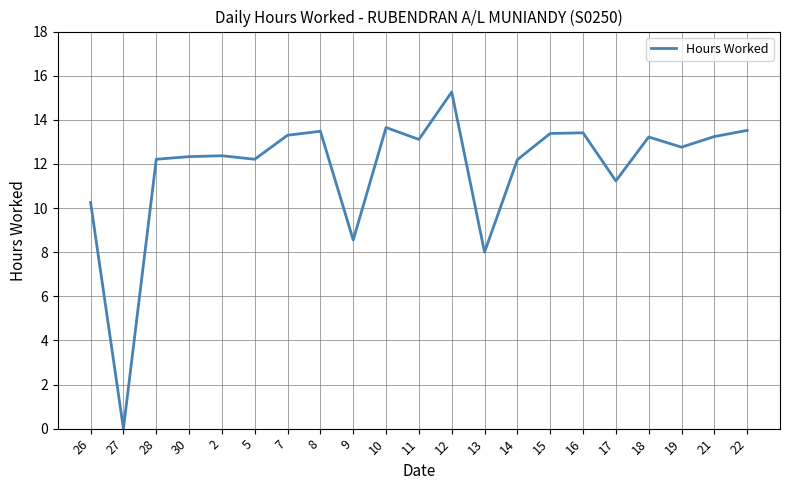

What position from the left is 18?

18